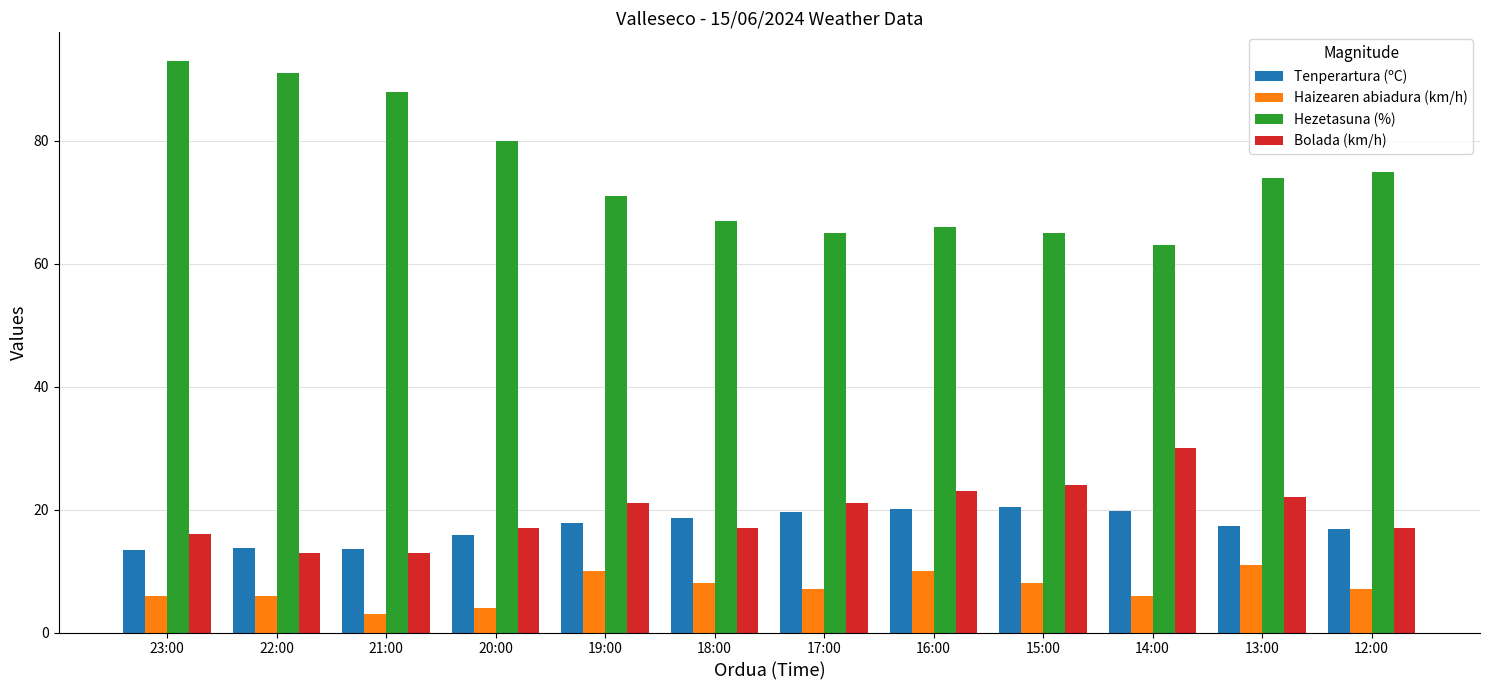

What is the label of the 2nd bar from the left?

22:00